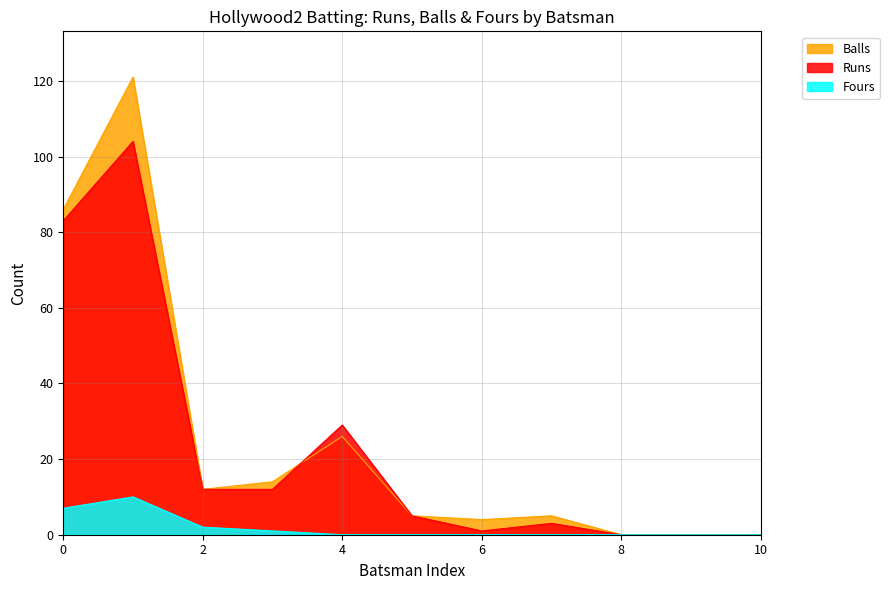

Which series has the widest spread of values?

Balls